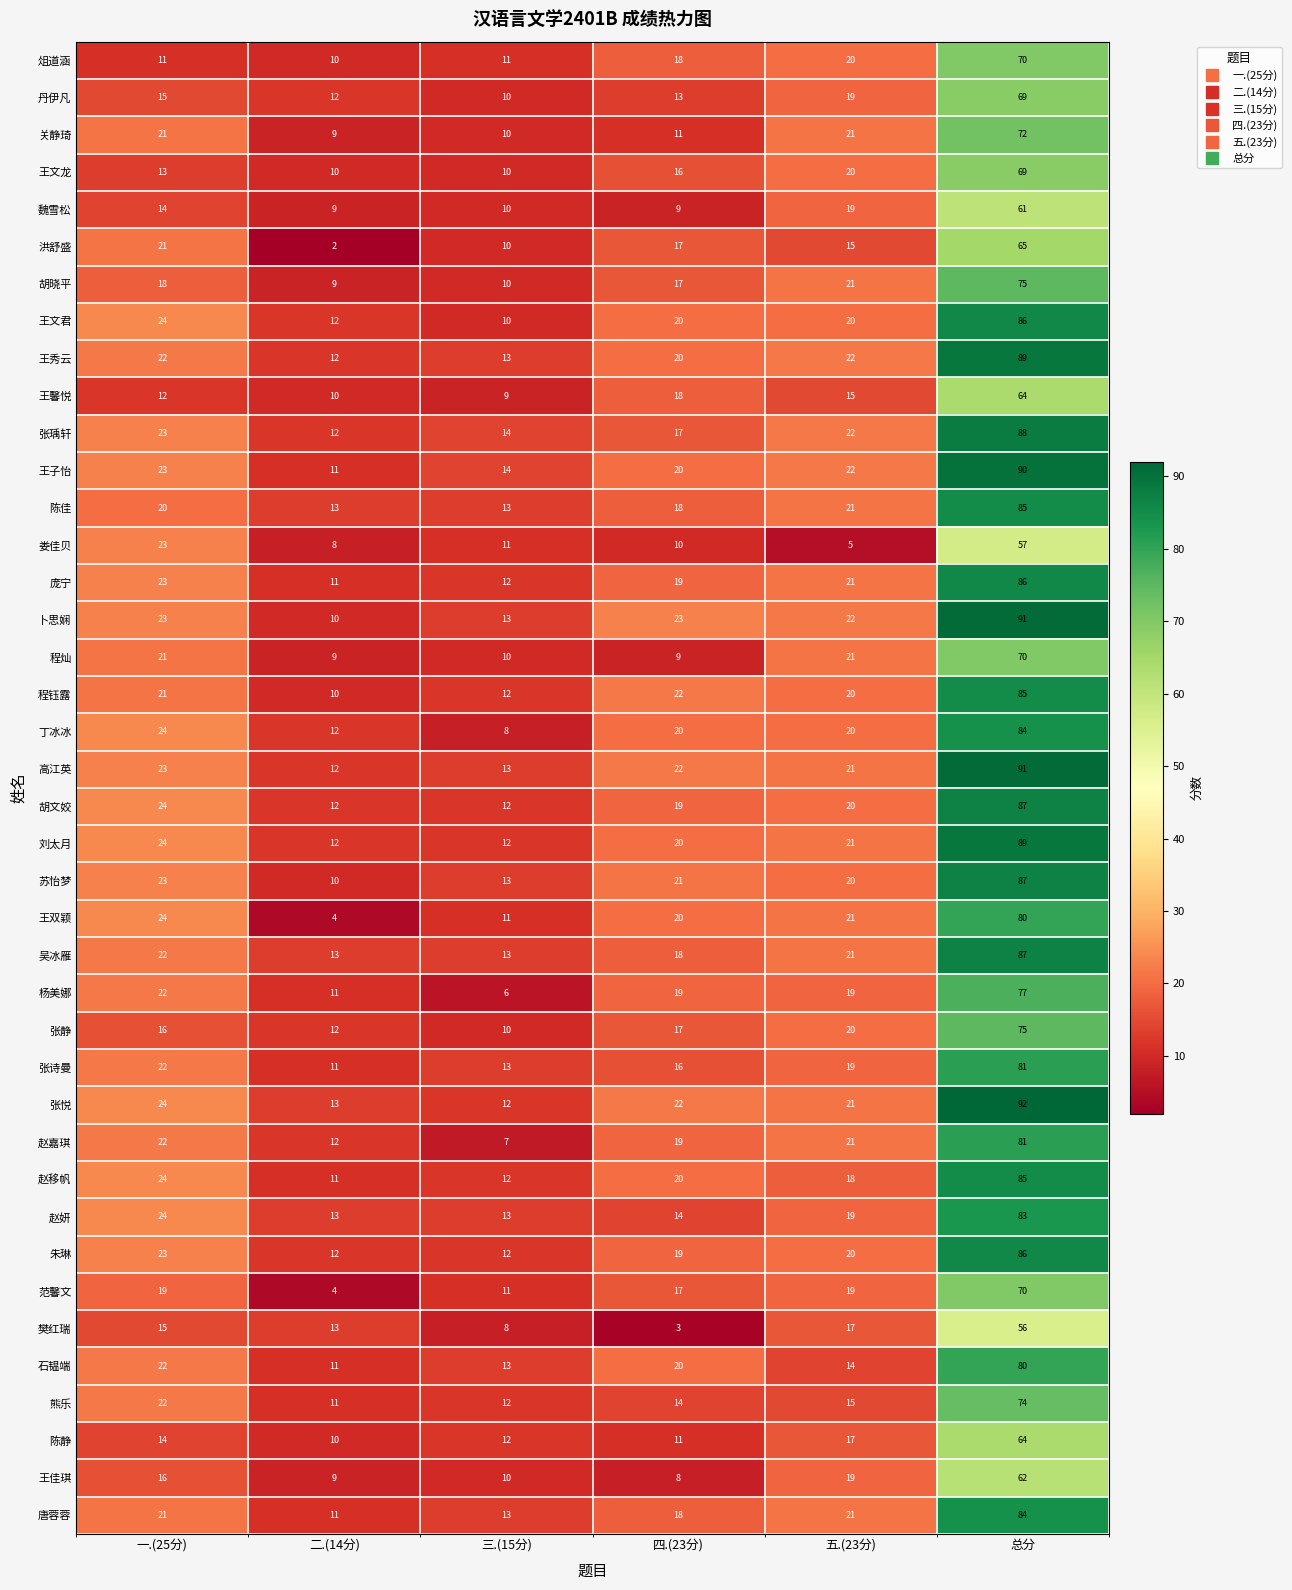

Which series has the largest total across all categories?

张悦